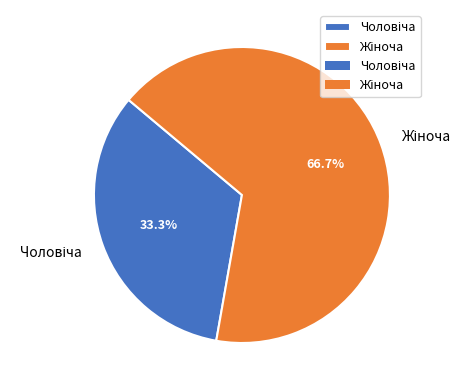

Count the number of slices in the pie.

2